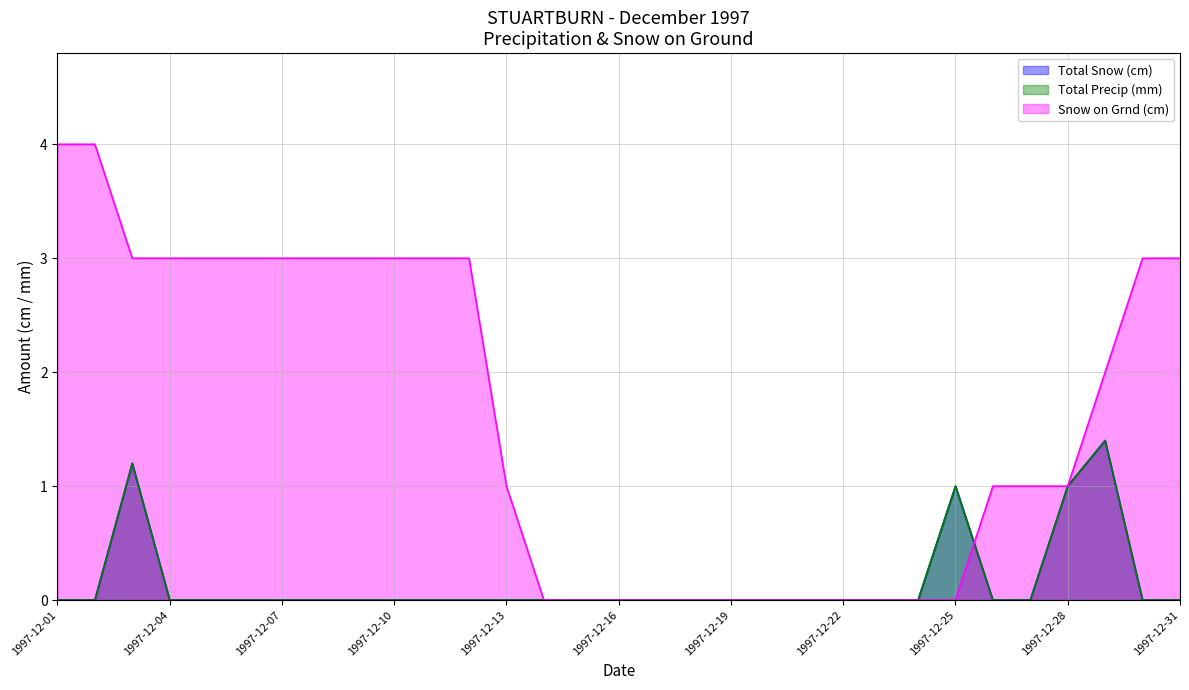

At which category is the sum across all series the highest?

1997-12-03